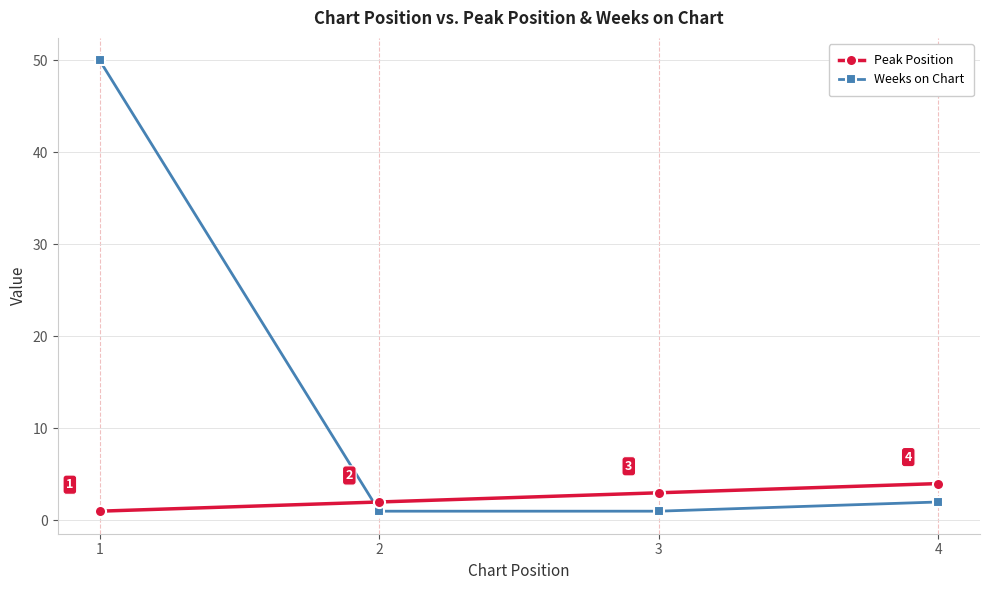

Rank the series at 3 from lowest to highest value.

Weeks on Chart, Peak Position